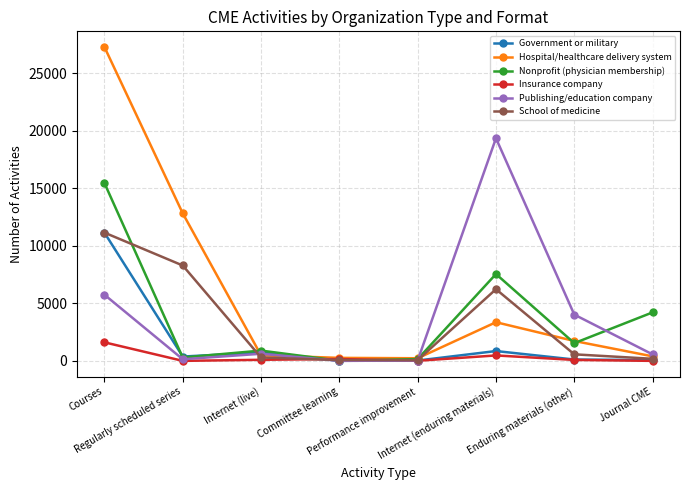

Which series has the largest total across all categories?

Hospital/healthcare delivery system